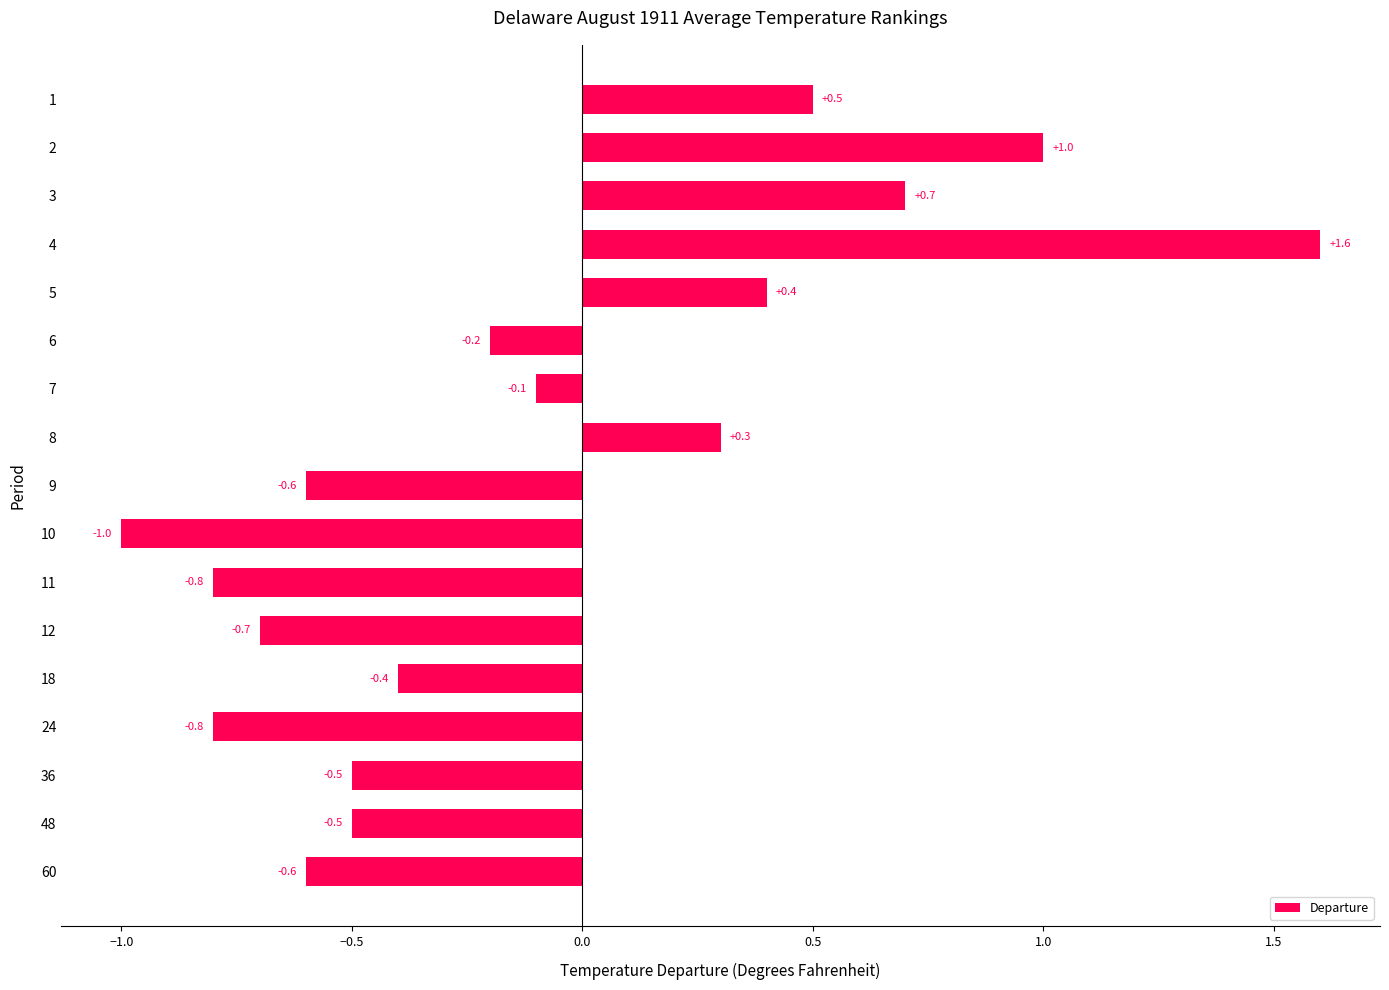

What is the change in value from 8 to 10?

-1.3